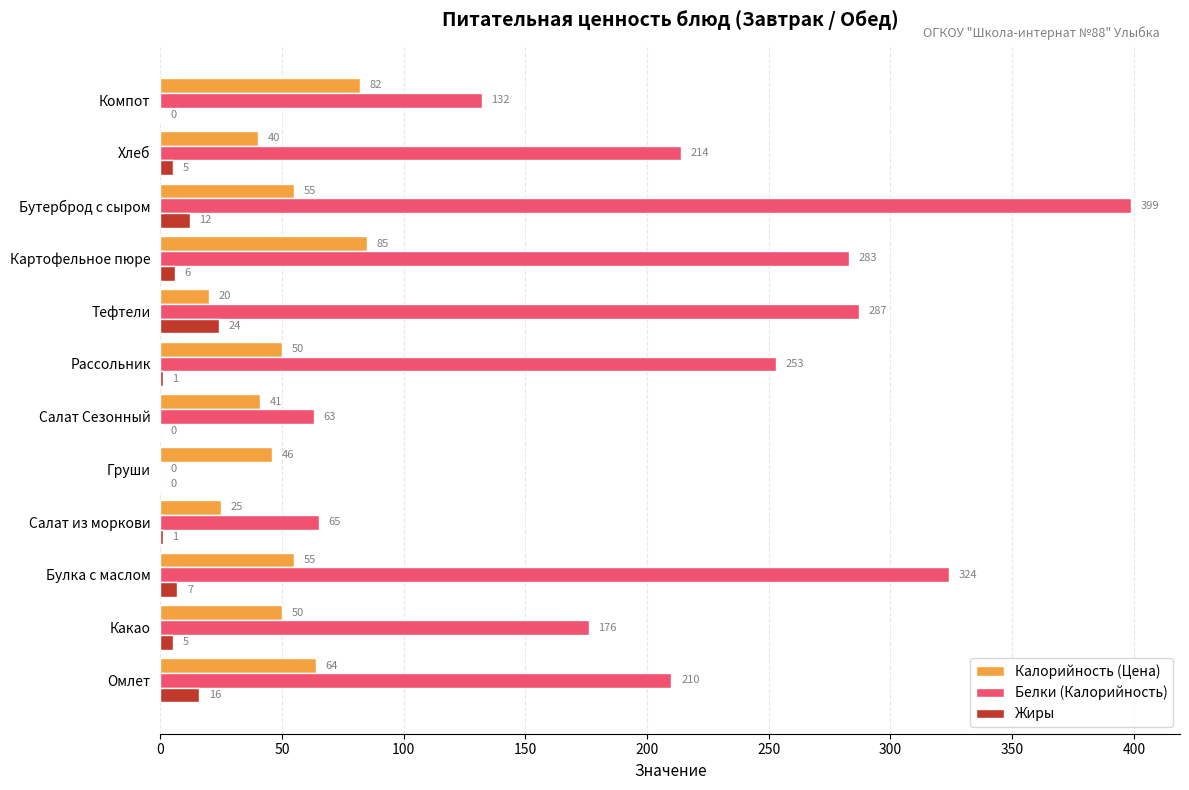

What is the approximate value of Белки (Калорийность) at Рассольник, to the nearest 50?

250